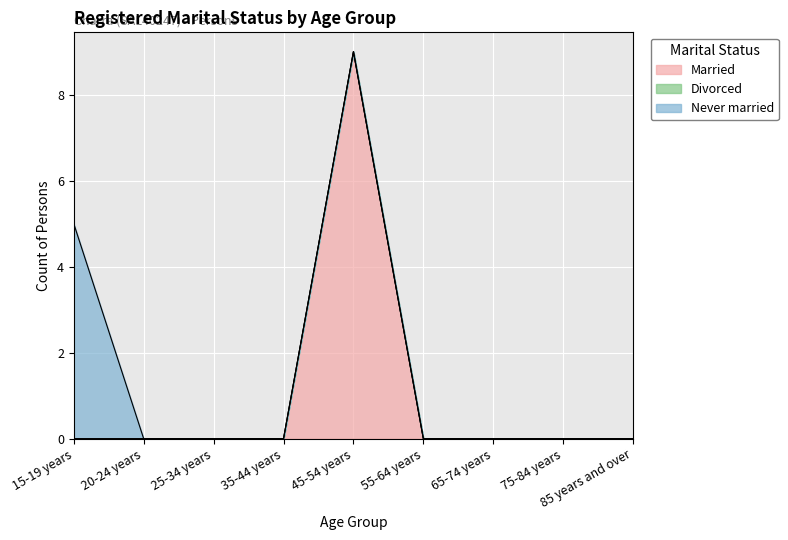

Reading right to left, what are all the values shown in this chart?

Married: 0	0	0	0	9	0	0	0	0
Divorced: 0	0	0	0	0	0	0	0	0
Never married: 0	0	0	0	0	0	0	0	5